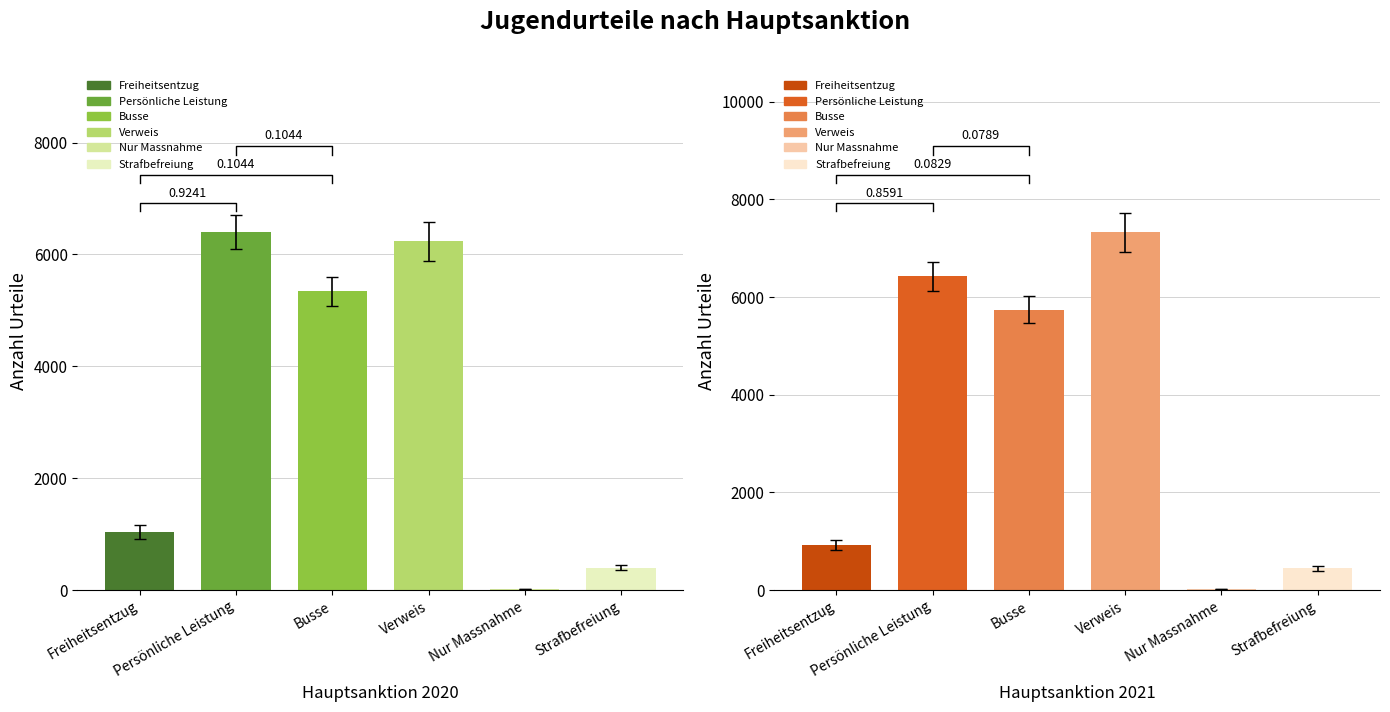

What is the smallest value displayed?

22